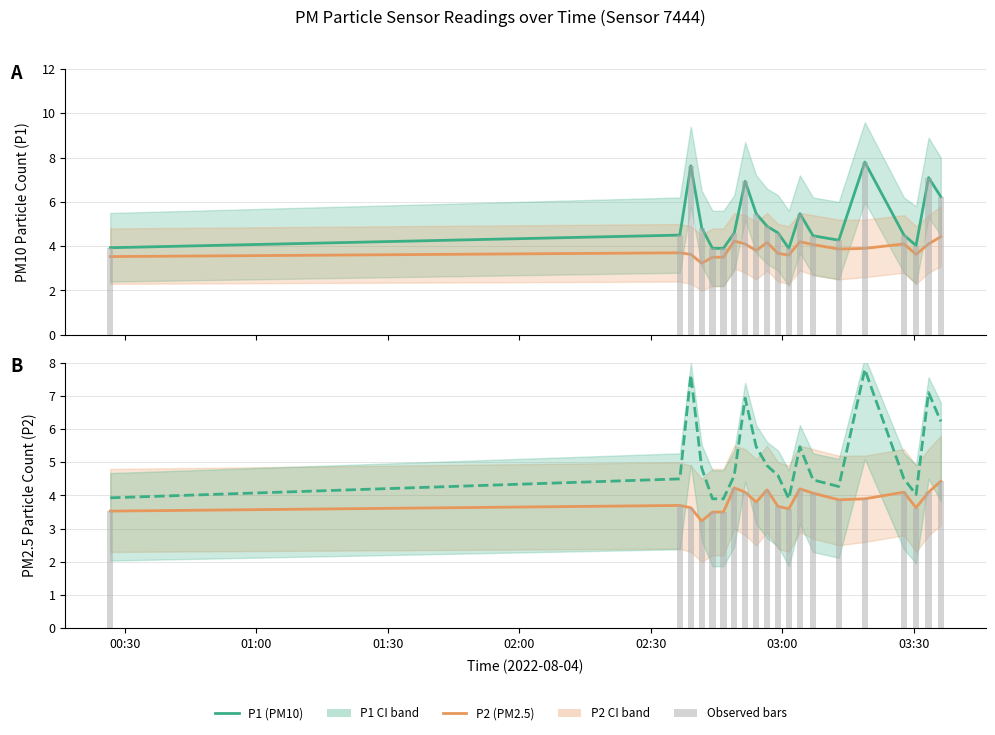

Does the chart contain any negative values?

No